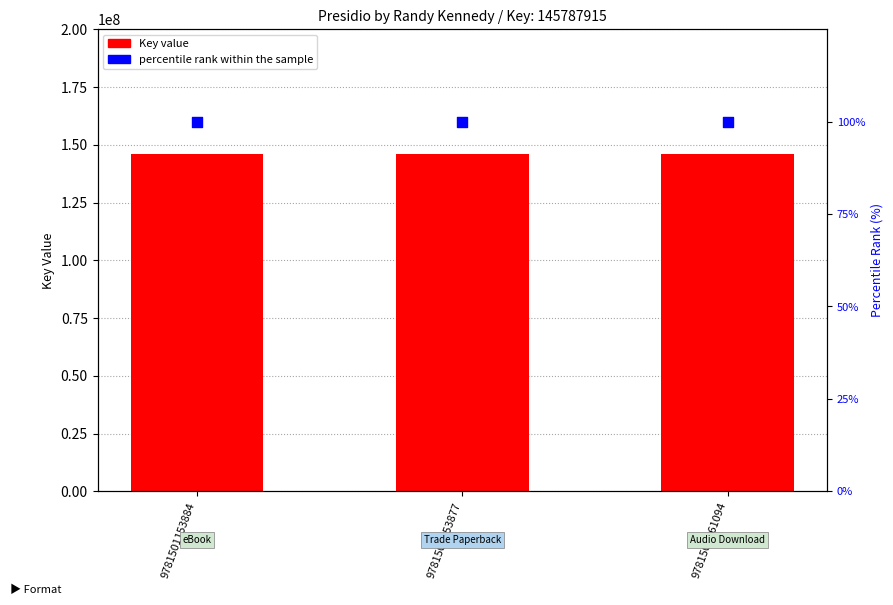

At which category is the sum across all series the highest?

9781501153884